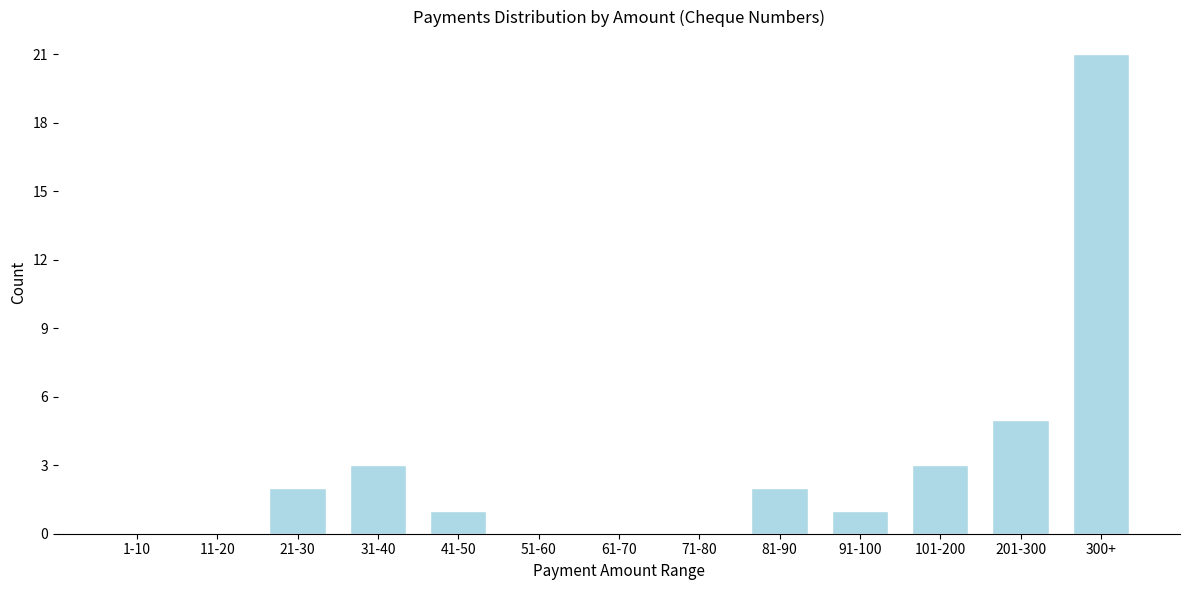

Reading left to right, what are all the values shown in this chart?

1-10=0	11-20=0	21-30=2	31-40=3	41-50=1	51-60=0	61-70=0	71-80=0	81-90=2	91-100=1	101-200=3	201-300=5	300+=21